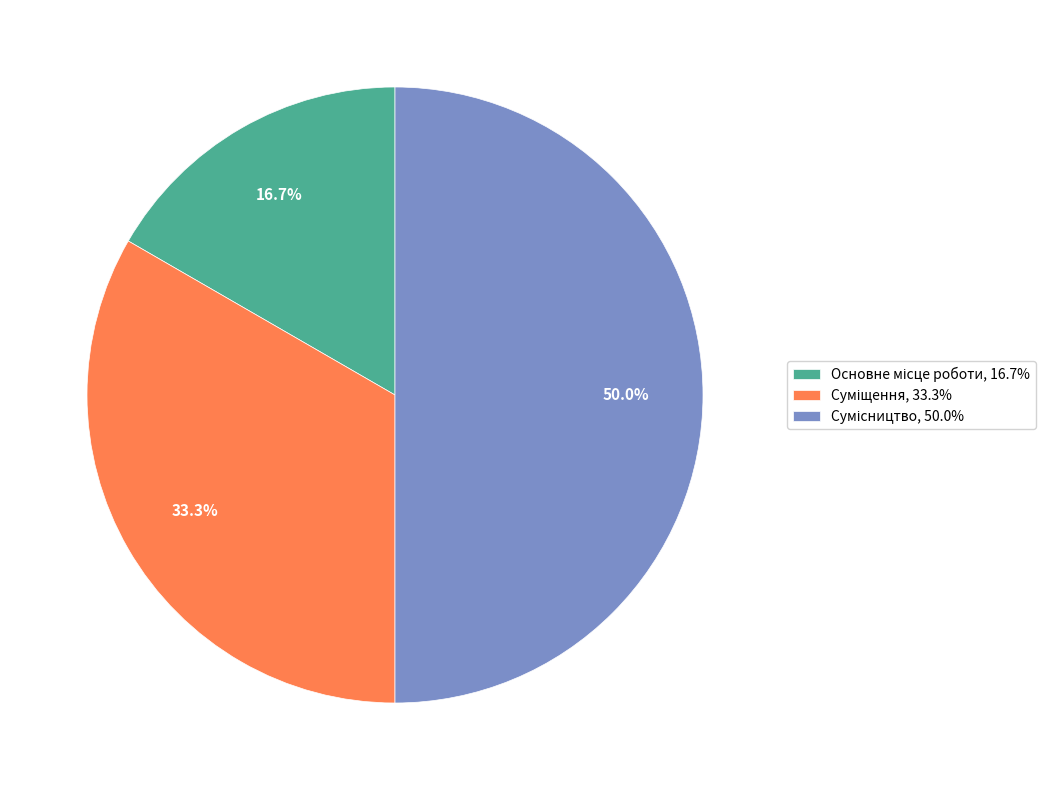

Rank the categories by value from highest to lowest.

Сумісництво, Суміщення, Основне місце роботи